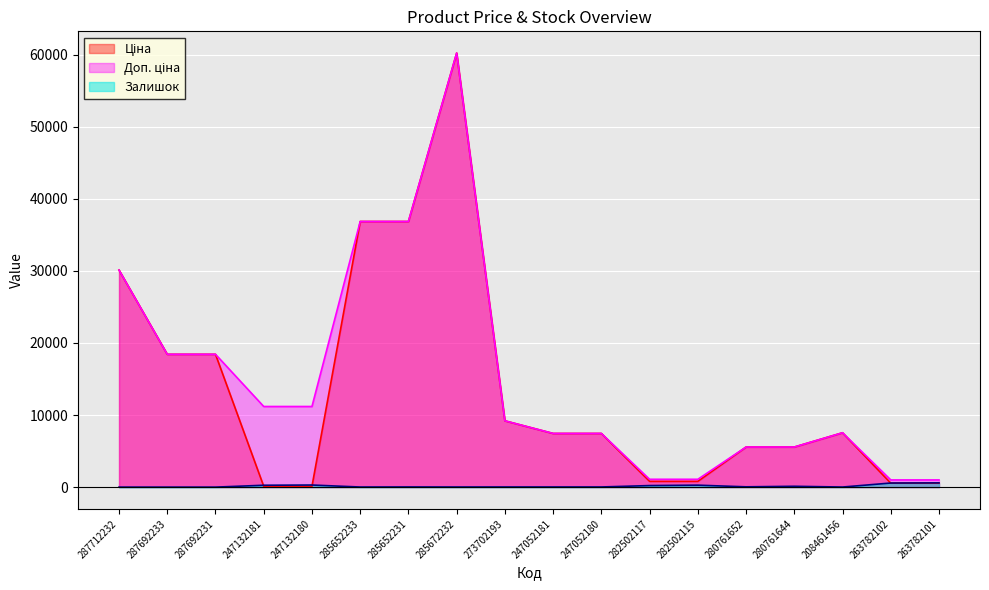

True or false: Ціна has more than 1 interior local peaks.

True